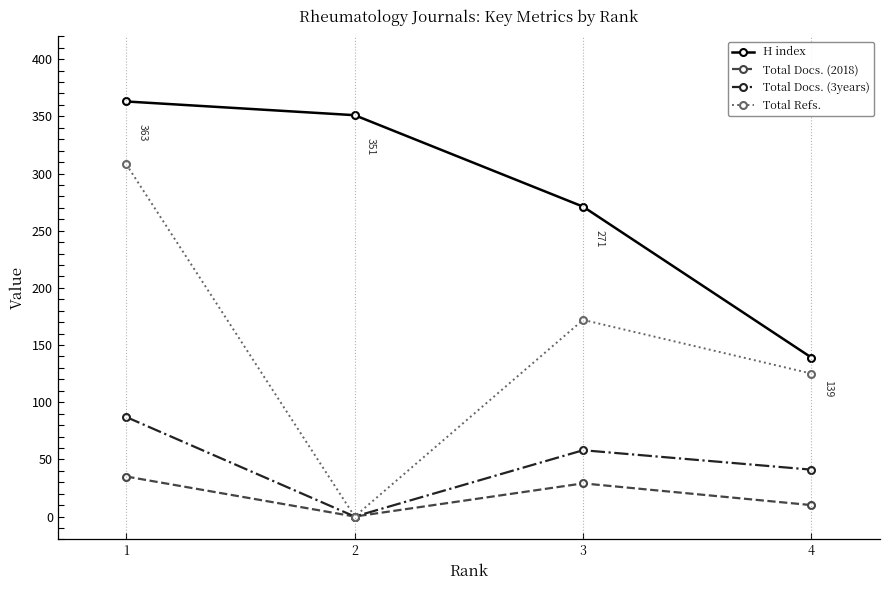

True or false: Total Docs. (3years) has a value of 87 at 1.

True